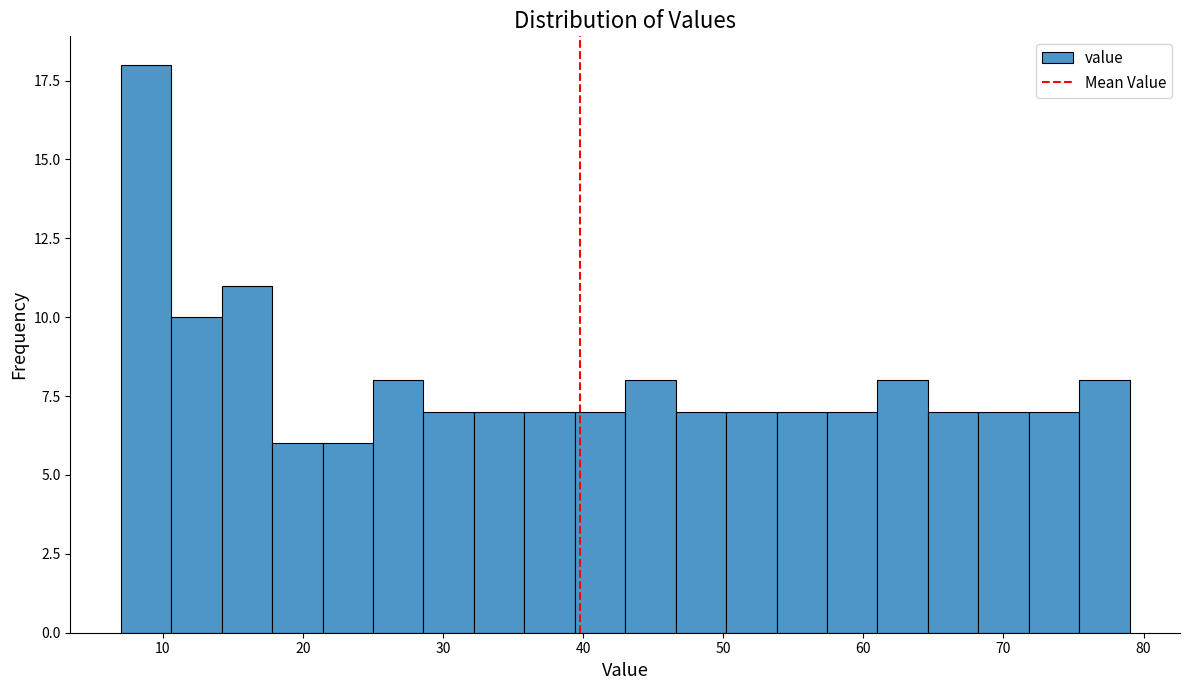

Read against the x-axis, roughly where is the centre of the tallest bar?

9